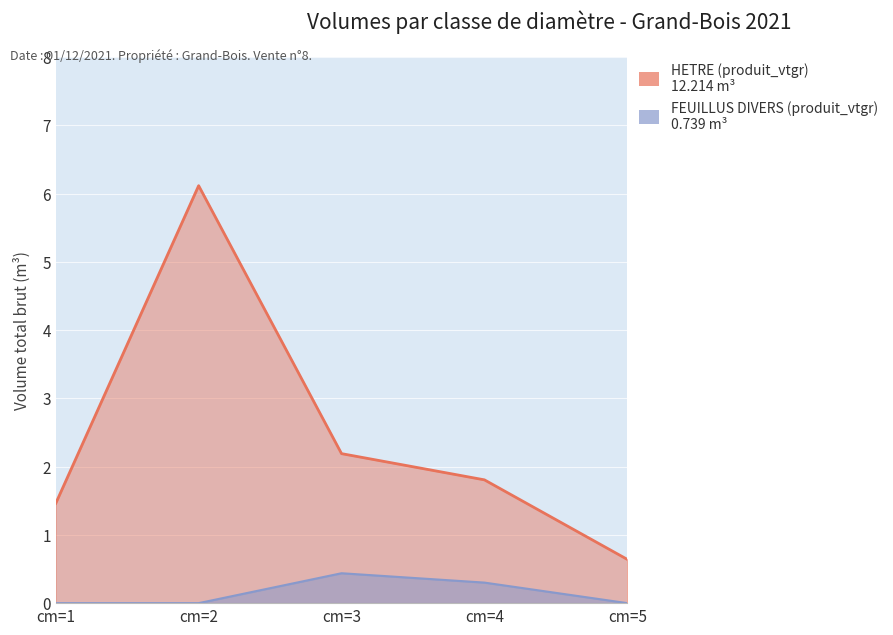

True or false: HETRE (produit_vtgr) and FEUILLUS DIVERS (produit_vtgr) intersect in this chart.

False